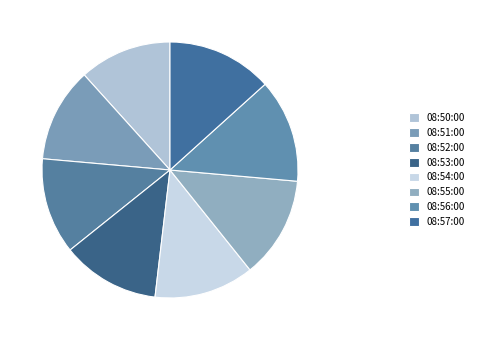

Which slice is the smallest?

08:50:00